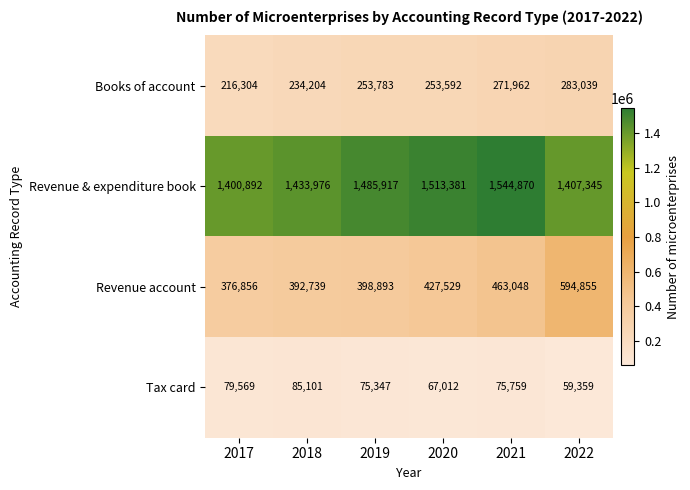

Rank the series by their maximum value, from highest to lowest.

Revenue & expenditure book, Revenue account, Books of account, Tax card